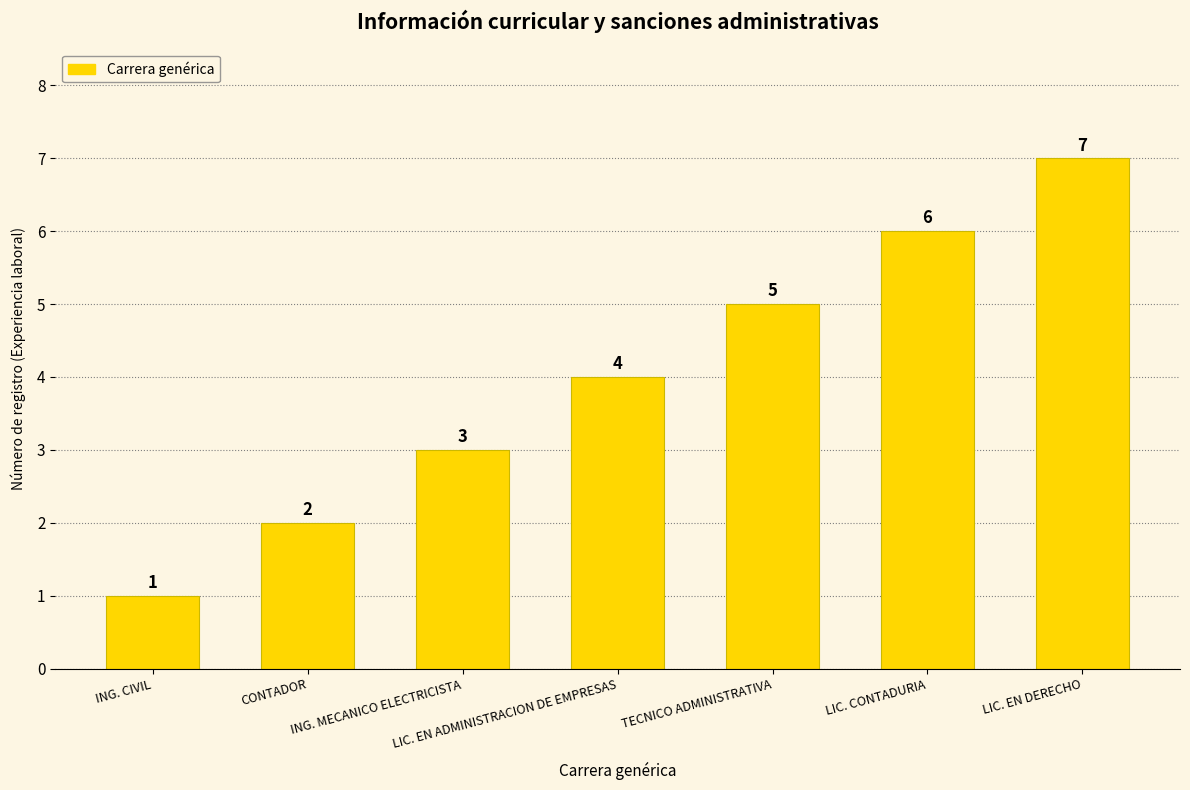

List the labels in order of value, largest first.

LIC. EN DERECHO, LIC. CONTADURIA, TECNICO ADMINISTRATIVA, LIC. EN ADMINISTRACION DE EMPRESAS, ING. MECANICO ELECTRICISTA, CONTADOR, ING. CIVIL